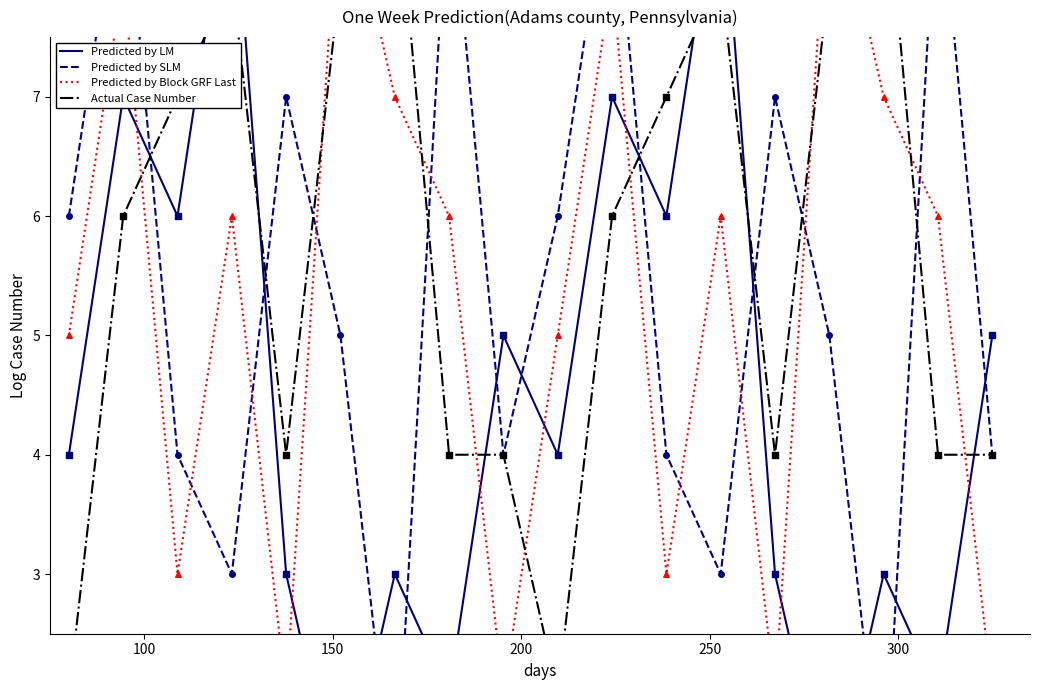

Is the value of Predicted by Block GRF Last at 200 greater than the value of Actual Case Number at 6?

No